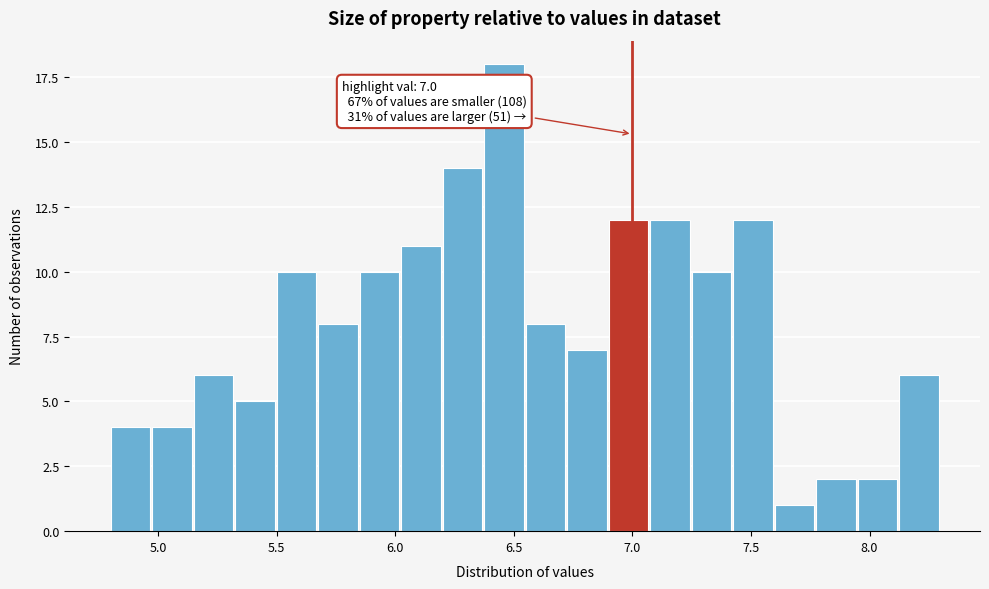

Around what value on the x-axis is the tallest bar? Give the approximate position of its centre, as read against the axis.

6.45